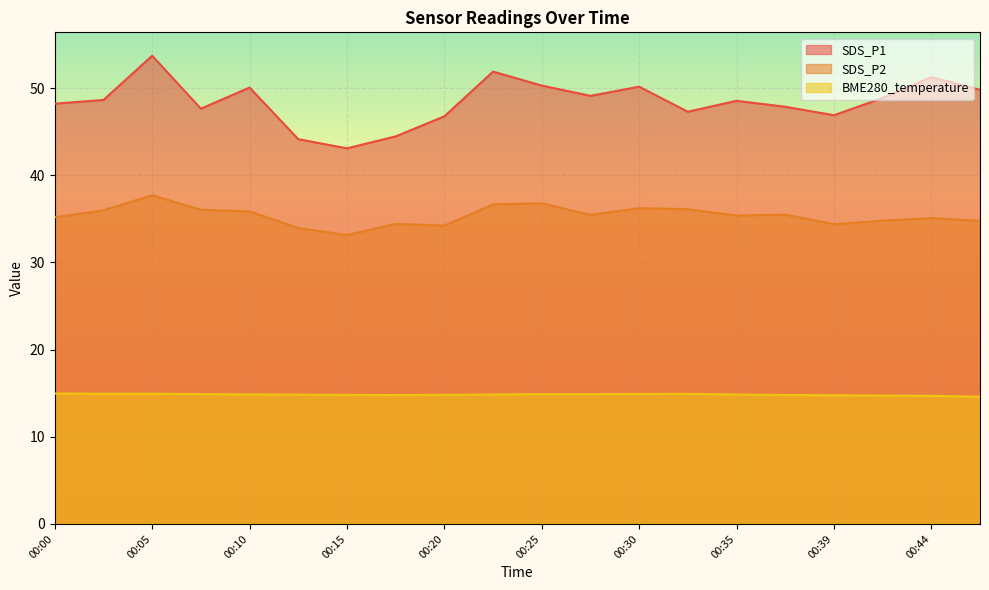

List the series in order of their overall mean, lowest first.

BME280_temperature, SDS_P2, SDS_P1